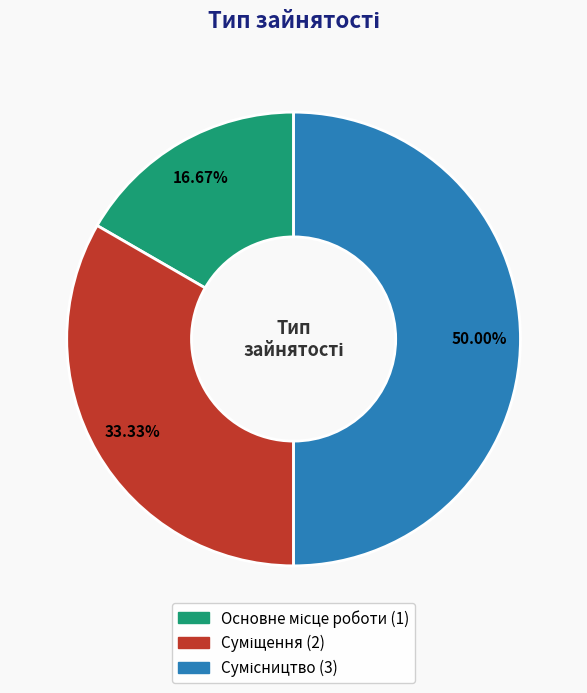

What is the change in value from Суміщення to Сумісництво?

+1